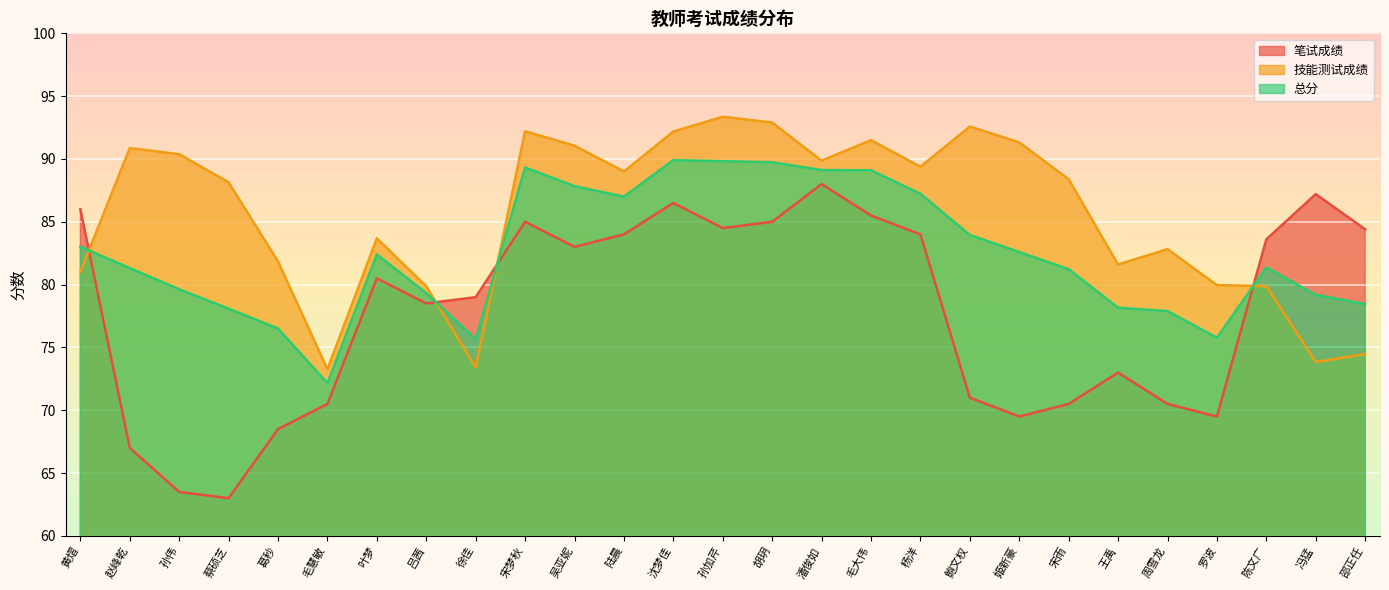

Reading right to left, list all the values displayed in this chart.

笔试成绩: 84.4	87.2	83.6	69.5	70.5	73.0	70.5	69.5	71.0	84.0	85.5	88.0	85.0	84.5	86.5	84.0	83.0	85.0	79.0	78.5	80.5	70.5	68.5	63.0	63.5	67.0	86.0
技能测试成绩: 74.5	73.8	79.9	80.0	82.8	81.6	88.4	91.3	92.6	89.4	91.5	89.9	92.9	93.4	92.2	89.0	91.1	92.2	73.4	79.9	83.7	73.3	81.8	88.1	90.4	90.9	81.0
总分: 78.4	79.2	81.4	75.8	77.9	78.2	81.2	82.6	83.9	87.2	89.1	89.1	89.7	89.8	89.9	87.0	87.8	89.3	75.7	79.3	82.4	72.2	76.5	78.1	79.6	81.3	83.0